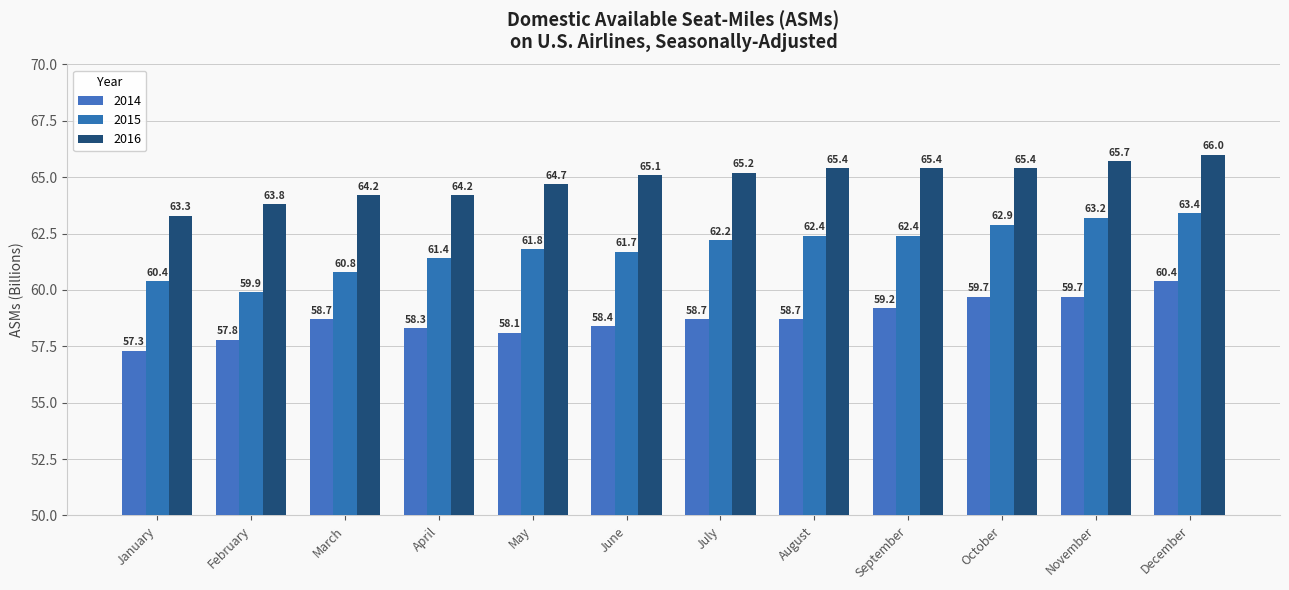

What is the sum of all 2015 values?

742.5